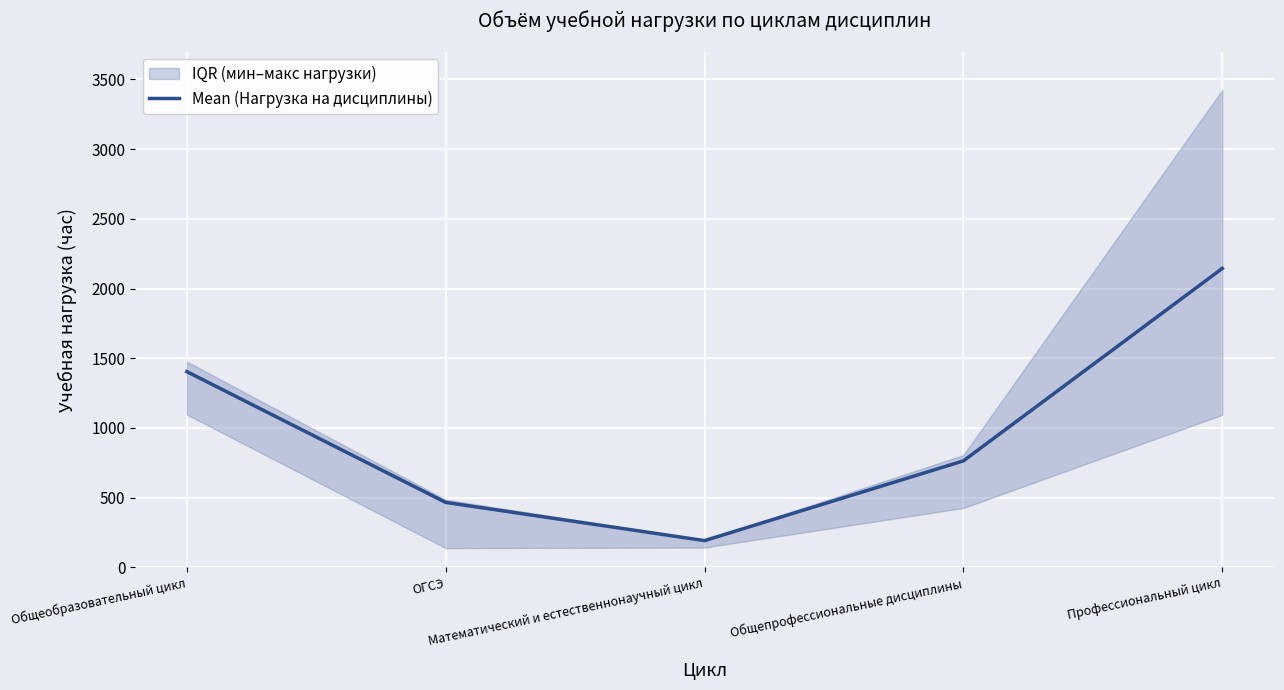

Count the number of categories in the chart.

5